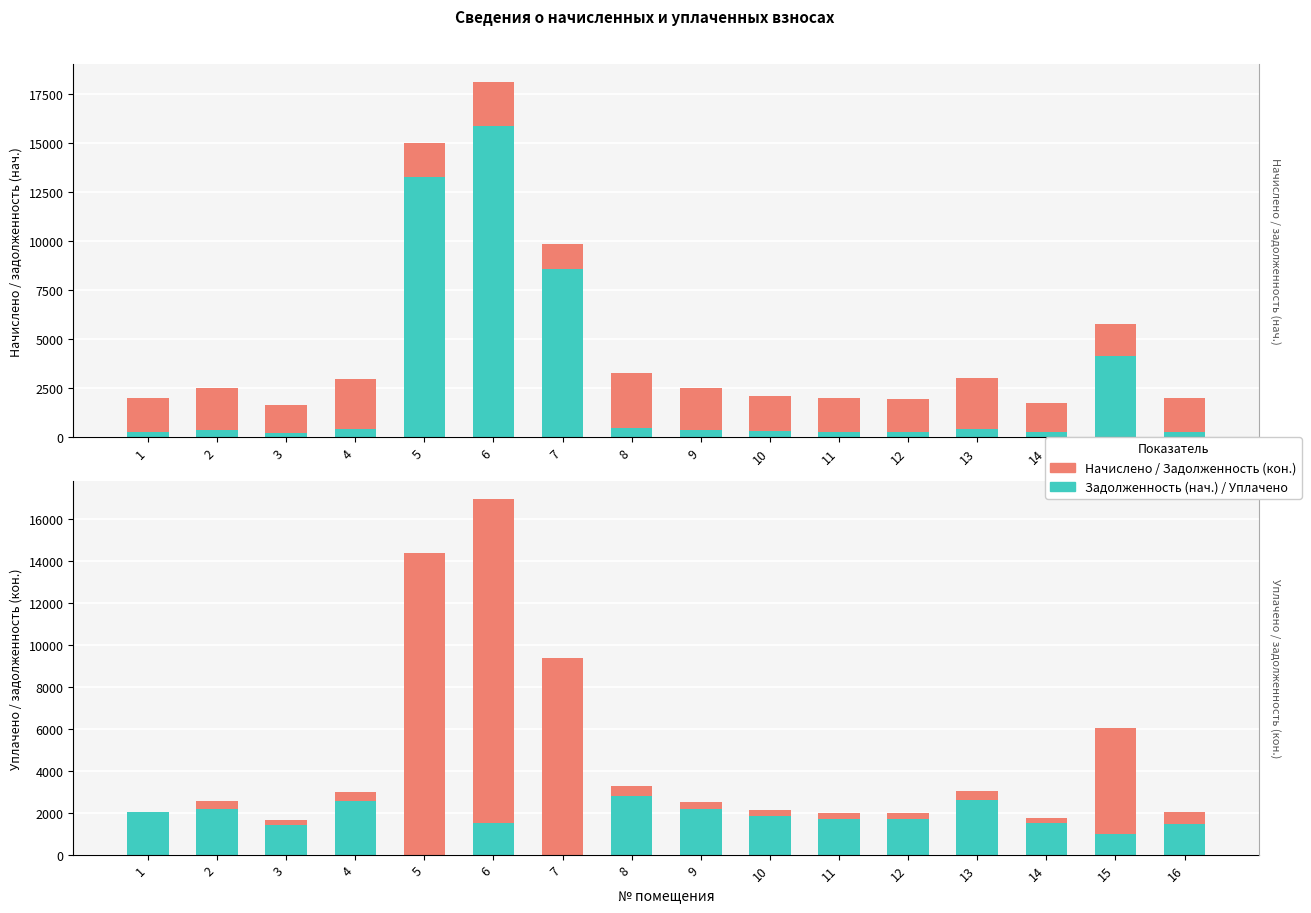

Read the начислено value at 8.

2808.0